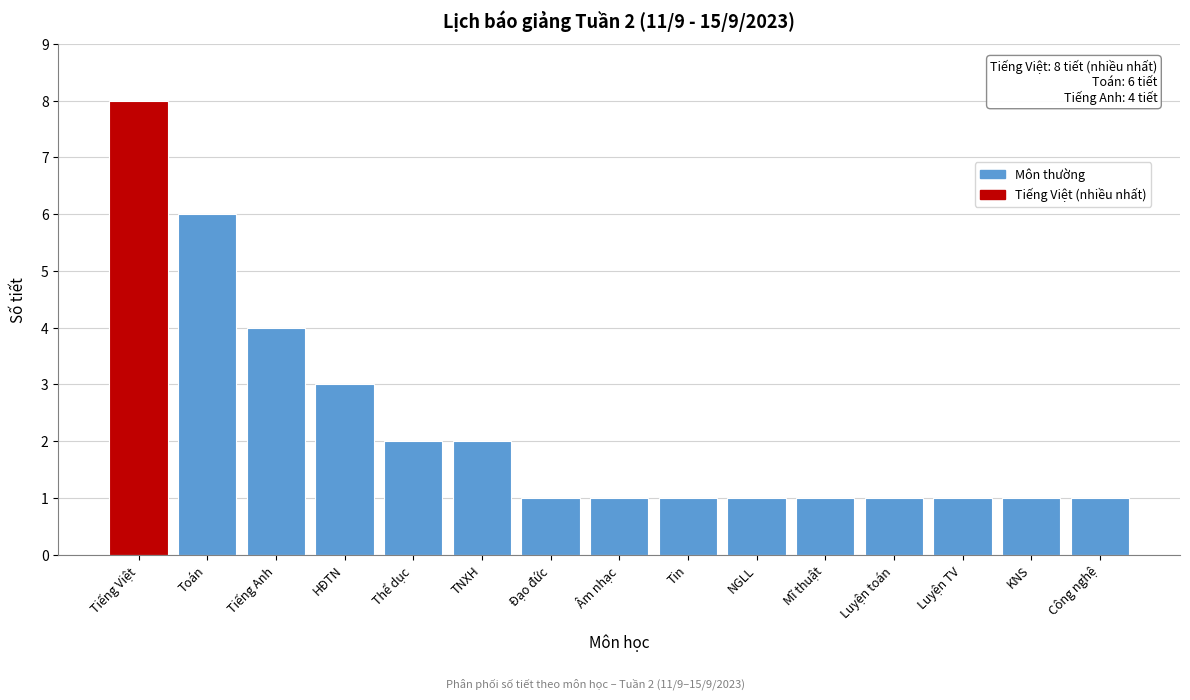

Reading left to right, extract all data points from this chart.

Tiếng Việt=8	Toán=6	Tiếng Anh=4	HĐTN=3	Thể dục=2	TNXH=2	Đạo đức=1	Âm nhạc=1	Tin=1	NGLL=1	Mĩ thuật=1	Luyện toán=1	Luyện TV=1	KNS=1	Công nghệ=1